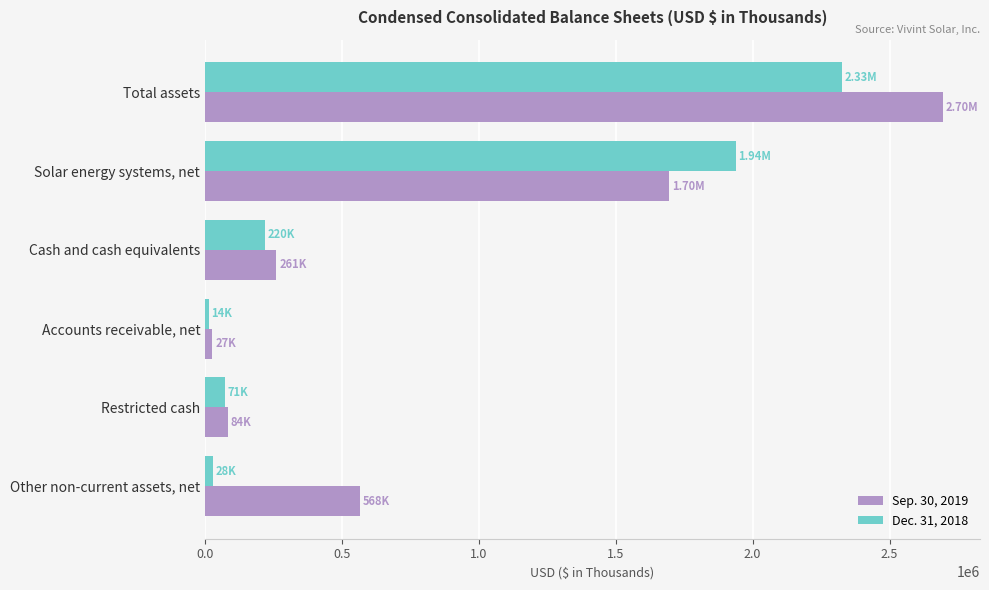

Which series has the largest total across all categories?

Sep. 30, 2019